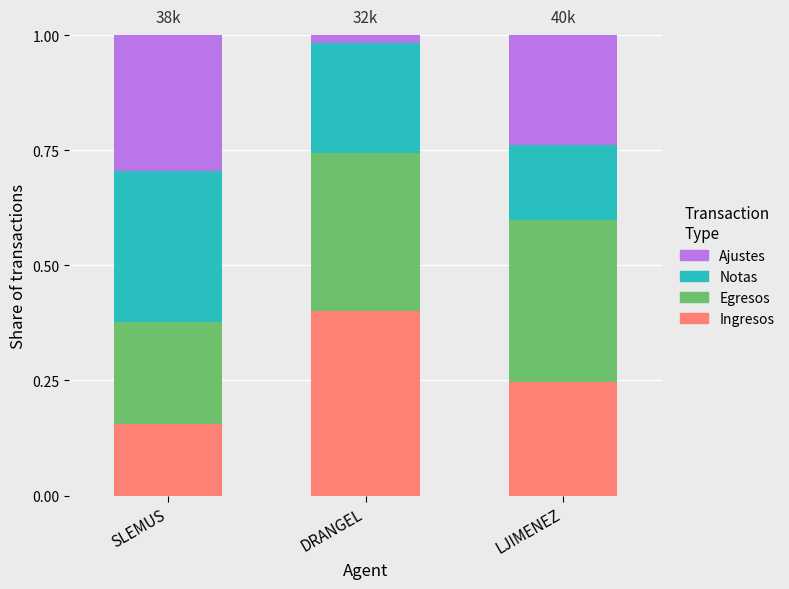

Are the bars horizontal?

No